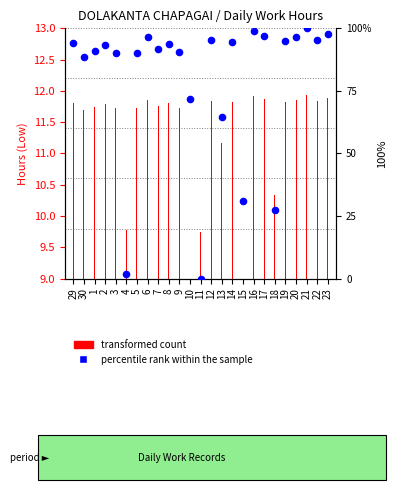

Is the value of transformed count at 9 greater than the value of percentile rank within the sample at 22?

No